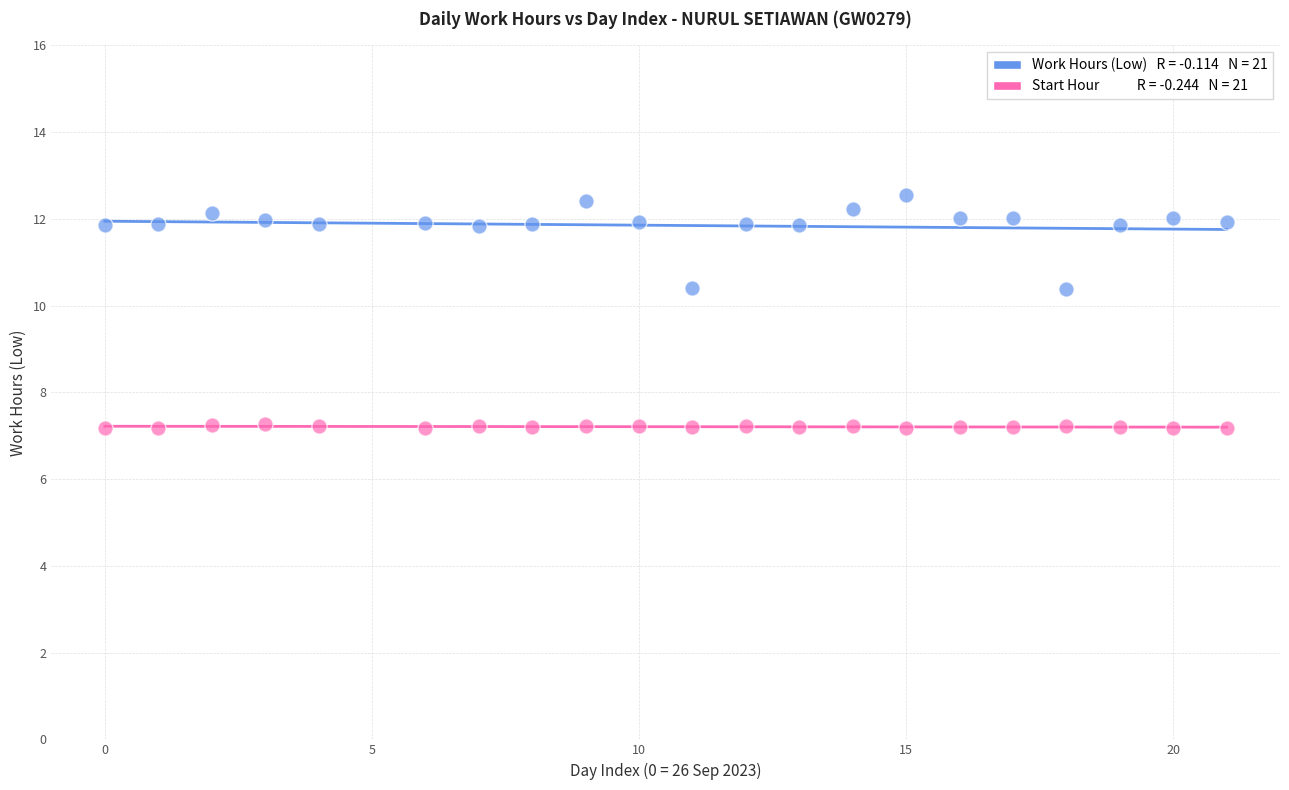

Across all data points, what is the range of Y values (max minus min)?

5.4